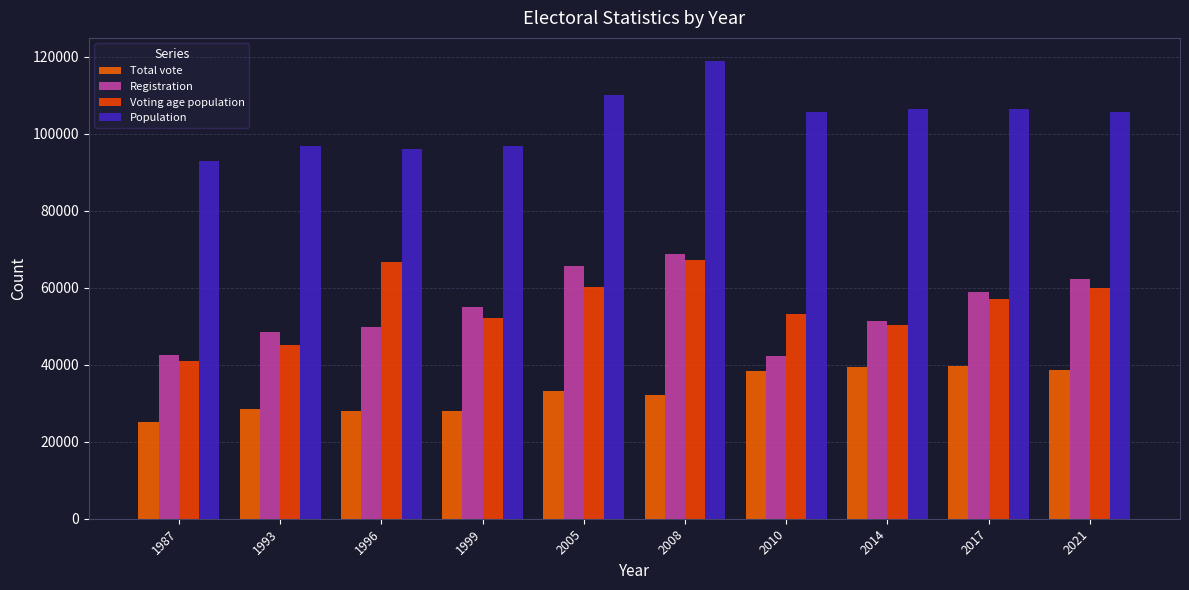

Reading left to right, transcribe all the data shown in this chart.

Total vote: 1987=25253	1993=28515	1996=27948	1999=27867	2005=33119	2008=32091	2010=38516	2014=39512	2017=39613	2021=38550
Registration: 1987=42496	1993=48487	1996=49830	1999=54912	2005=65555	2008=68730	2010=42395	2014=51448	2017=59000	2021=62253
Voting age population: 1987=40920	1993=45043	1996=66796	1999=52065	2005=60215	2008=67138	2010=53135	2014=50418	2017=57116	2021=59853
Population: 1987=93000	1993=96947	1996=96020	1999=96829	2005=110237	2008=119009	2010=105632	2014=106440	2017=106479	2021=105780